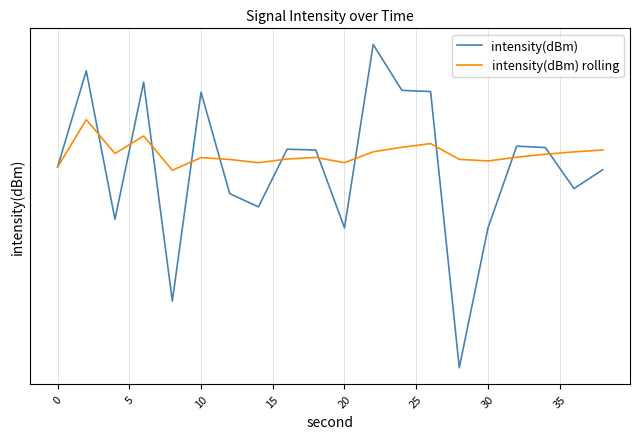

Does the chart display data point markers on the line(s)?

No